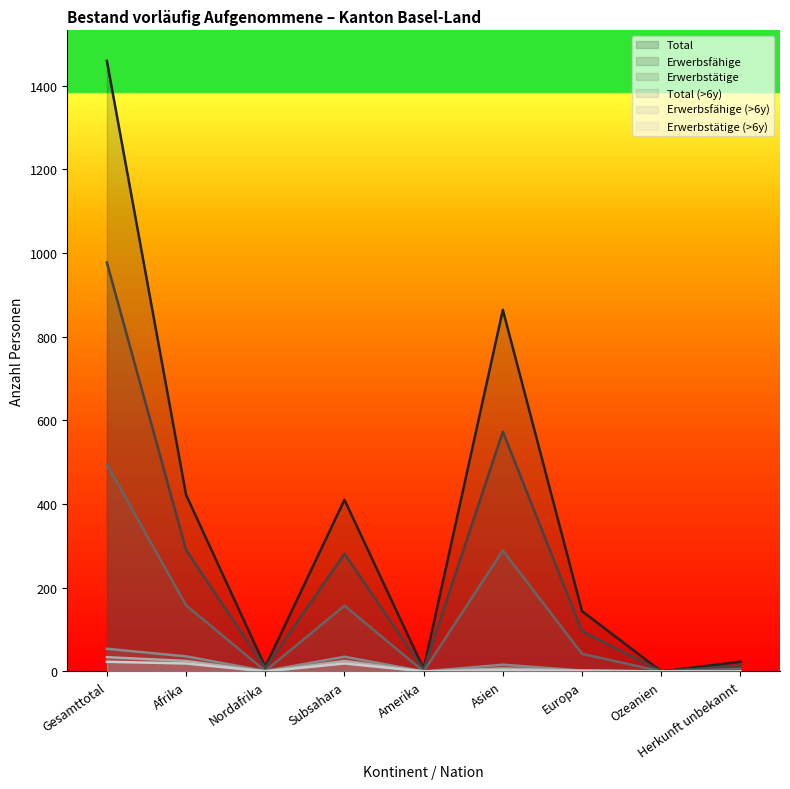

Read the Total value at Afrika.

422